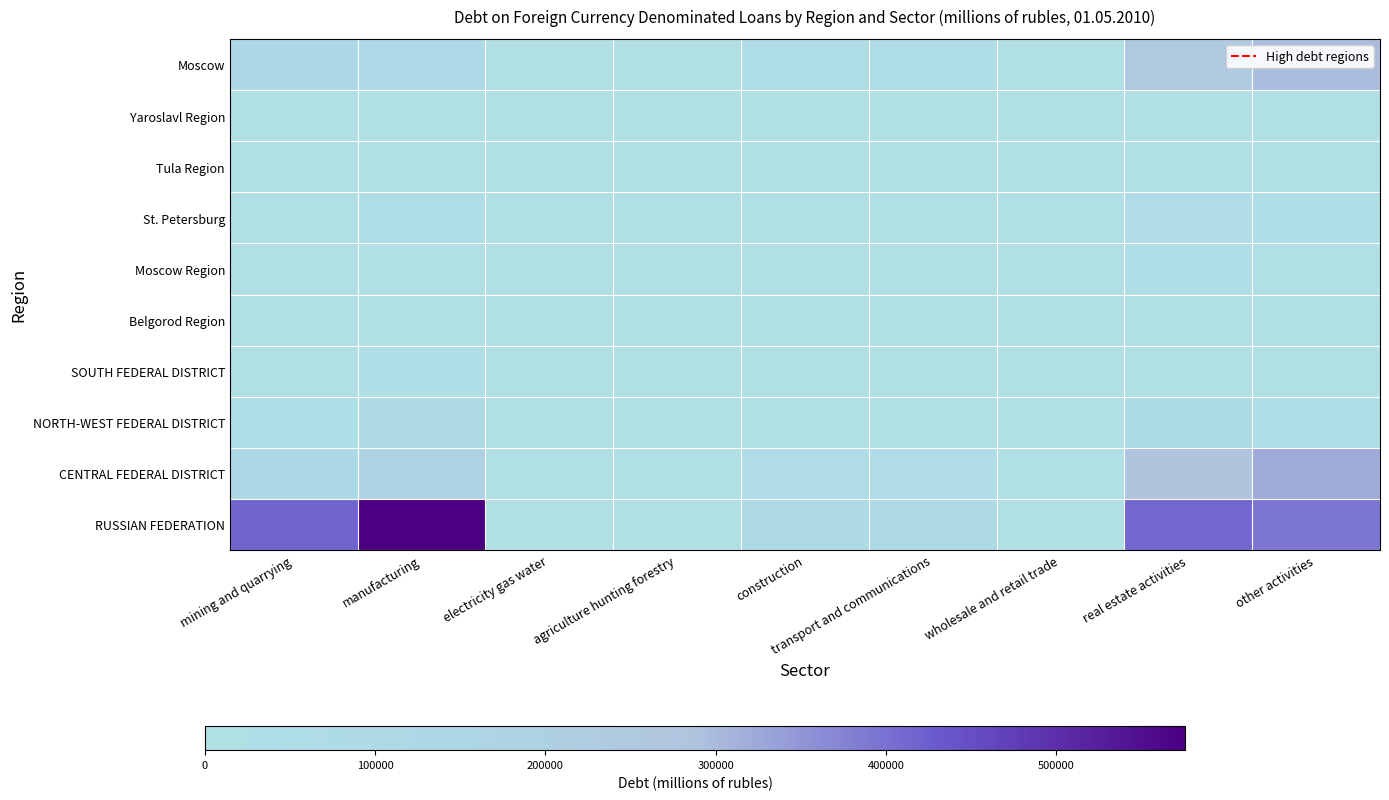

How many series are shown in this chart?

10